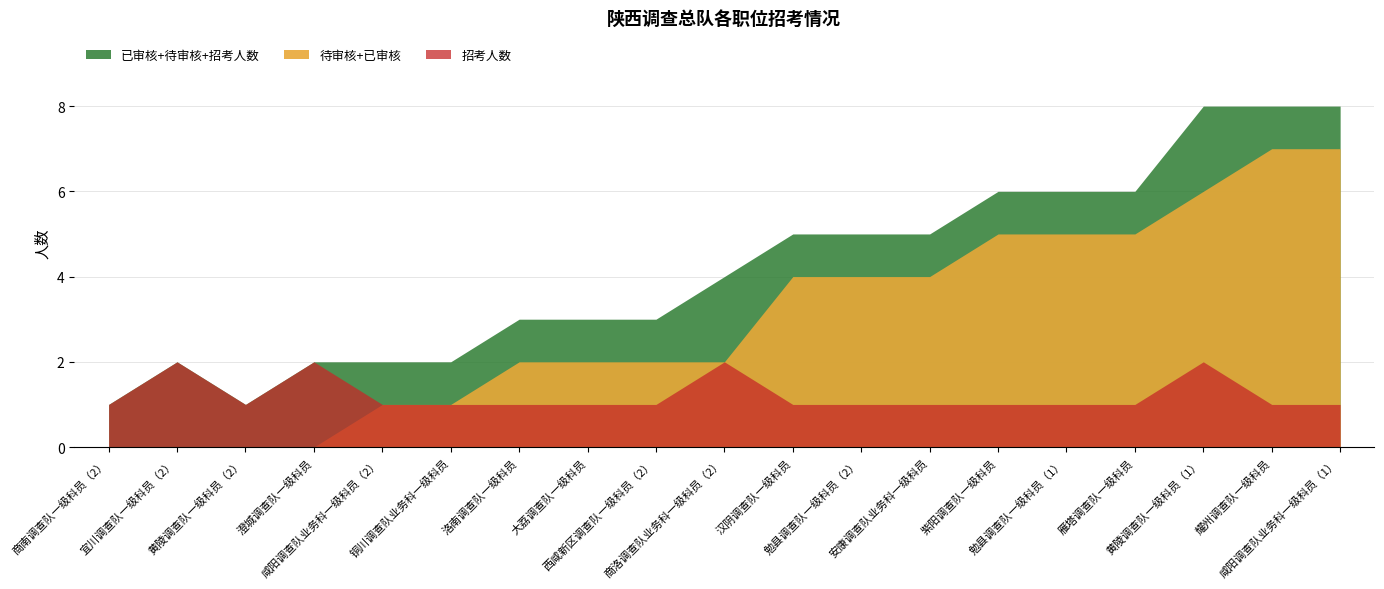

In 招考人数, how many points are lower than both neighbors (excluding endpoints)?

1